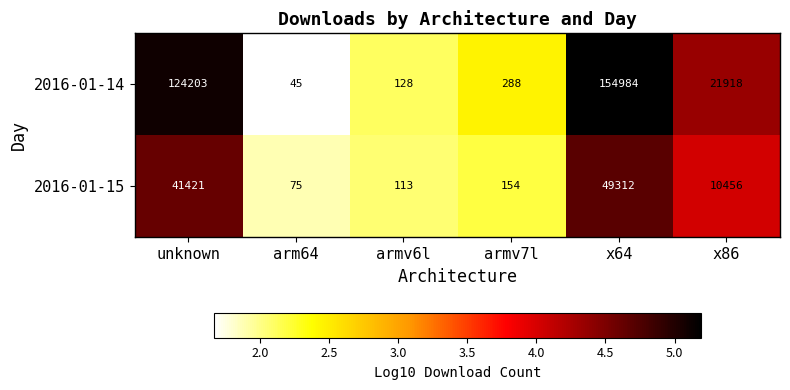

What is the greatest value displayed?

154984